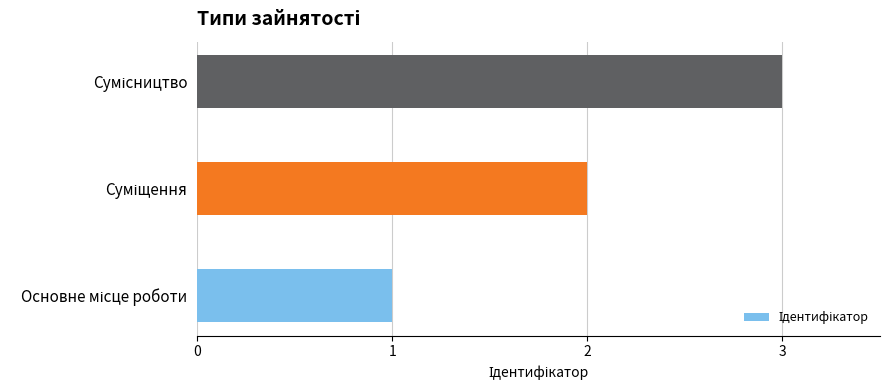

What is the sum of all values?

6